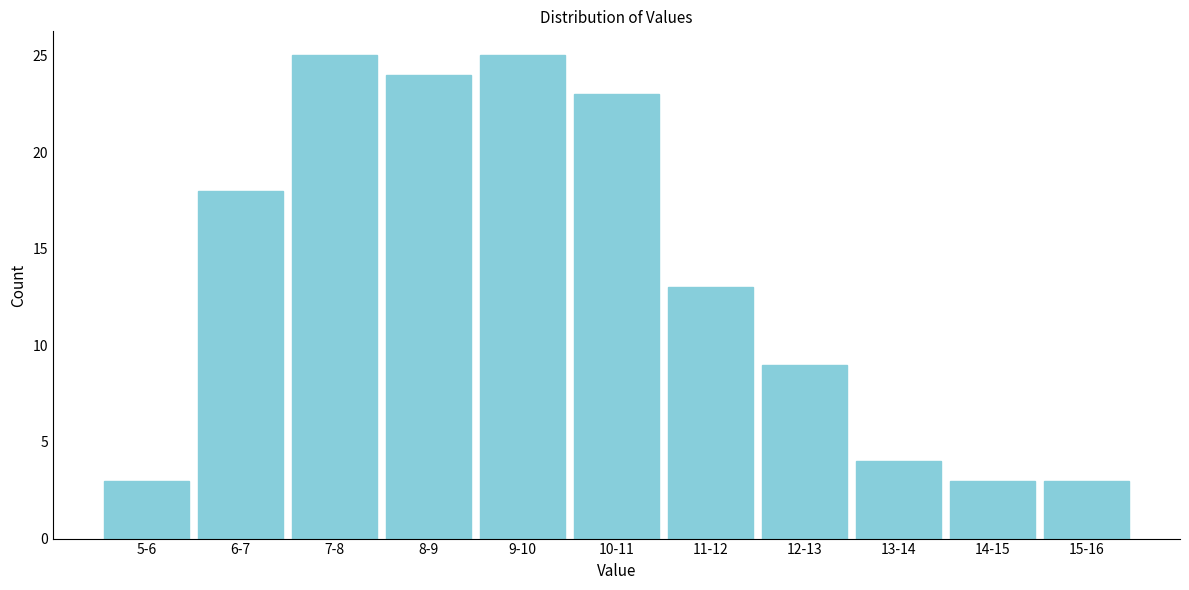

Reading left to right, what are all the values shown in this chart?

5-6=3	6-7=18	7-8=25	8-9=24	9-10=25	10-11=23	11-12=13	12-13=9	13-14=4	14-15=3	15-16=3